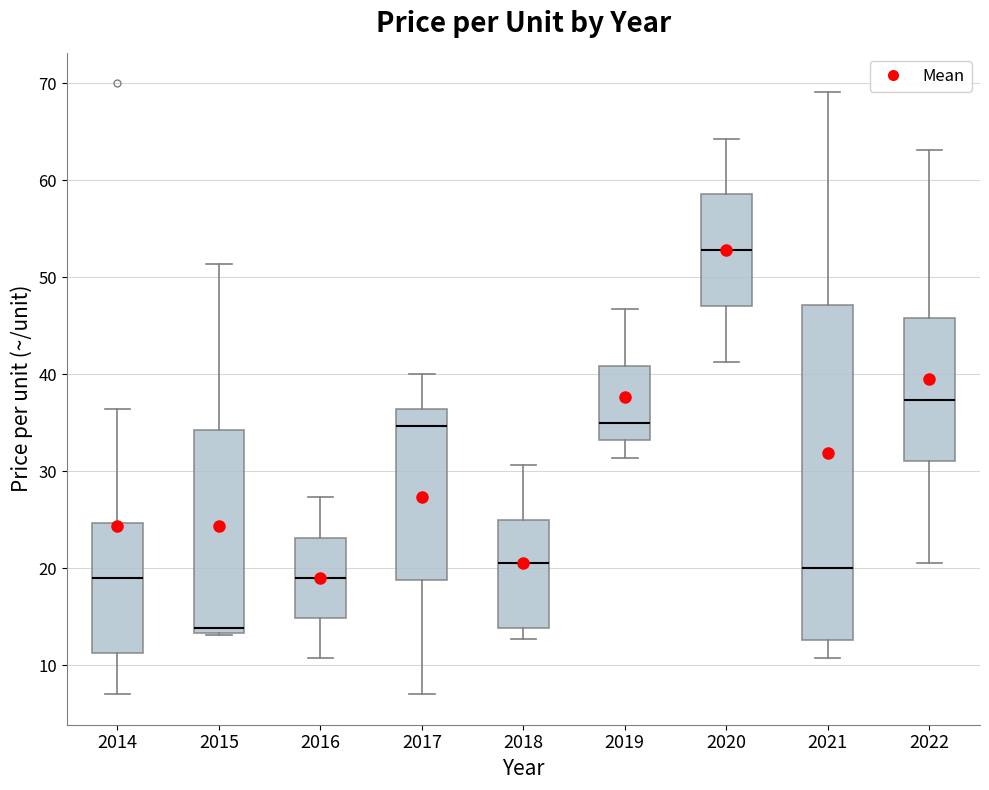

Which box is the tallest, from its lower edge to its upper edge?

2021